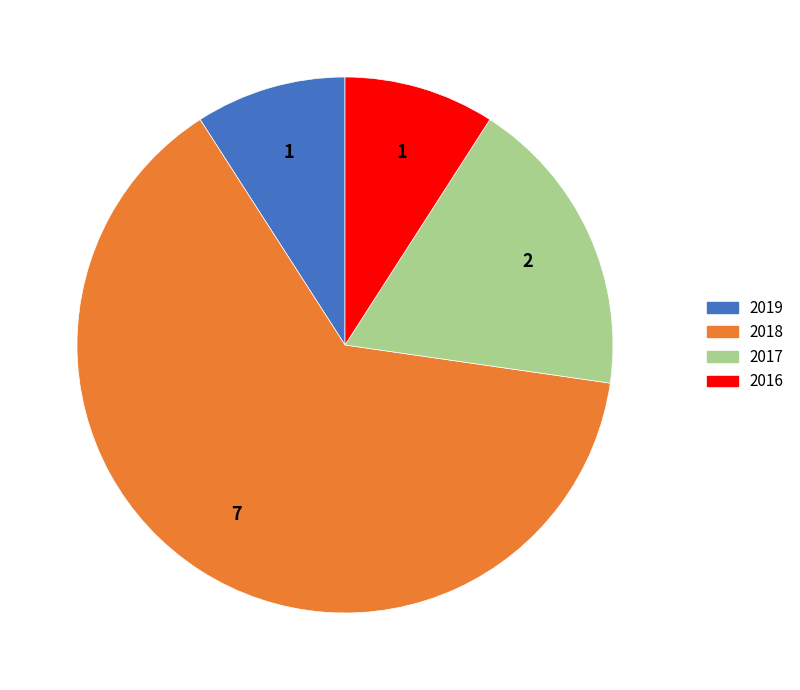

Is it true that 2017 is 18% of the pie?

True